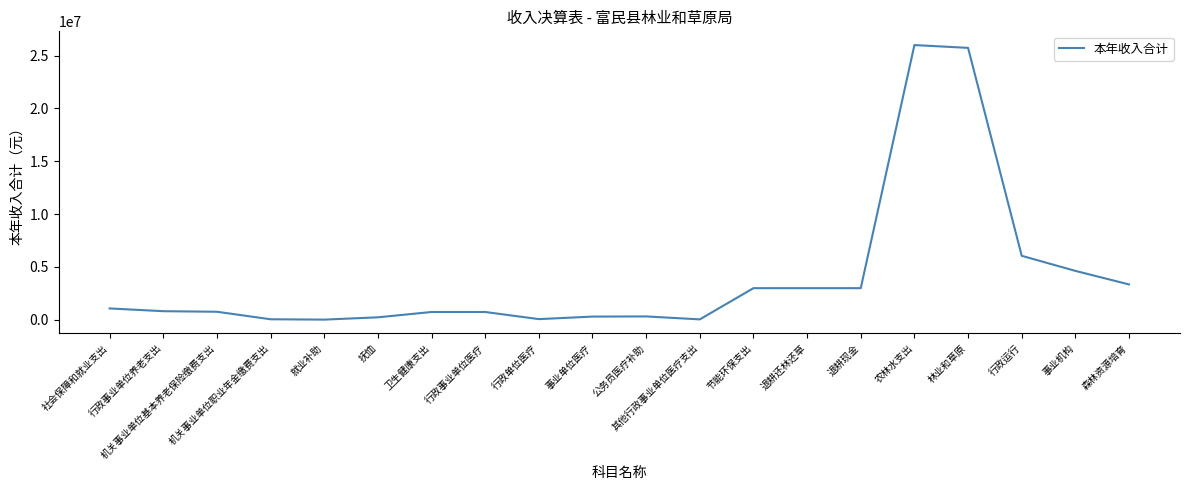

What is the greatest value displayed?

25998306.7